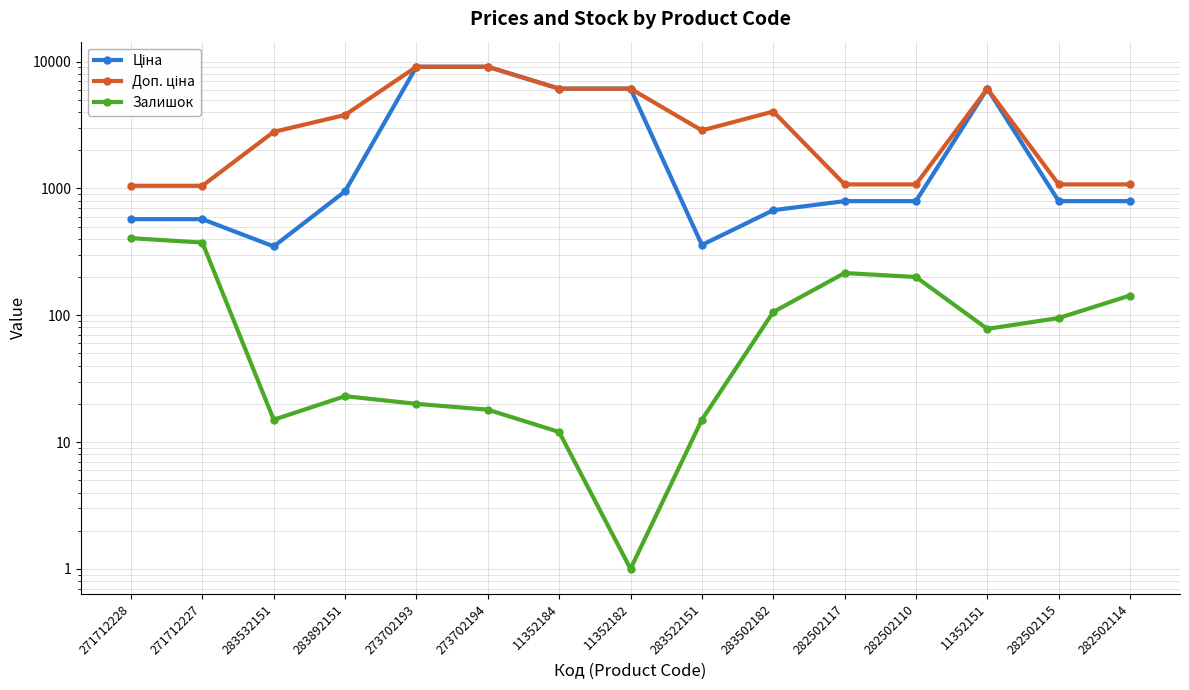

True or false: Залишок and Ціна intersect in this chart.

False